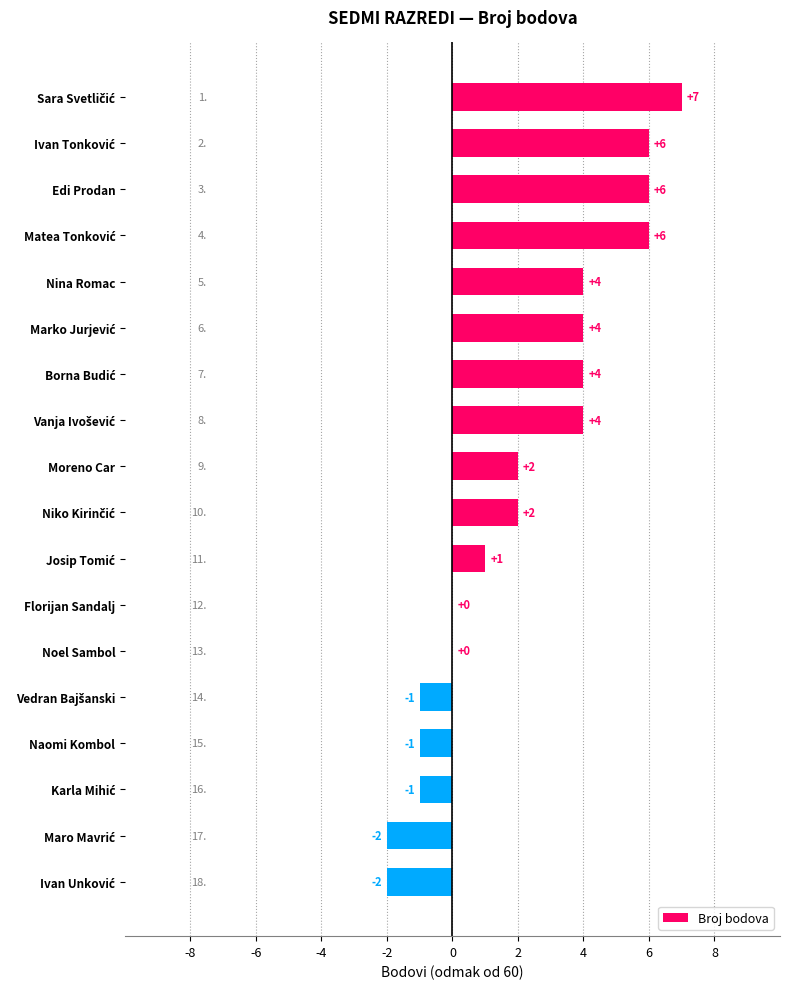

What is the sum of all values?

39